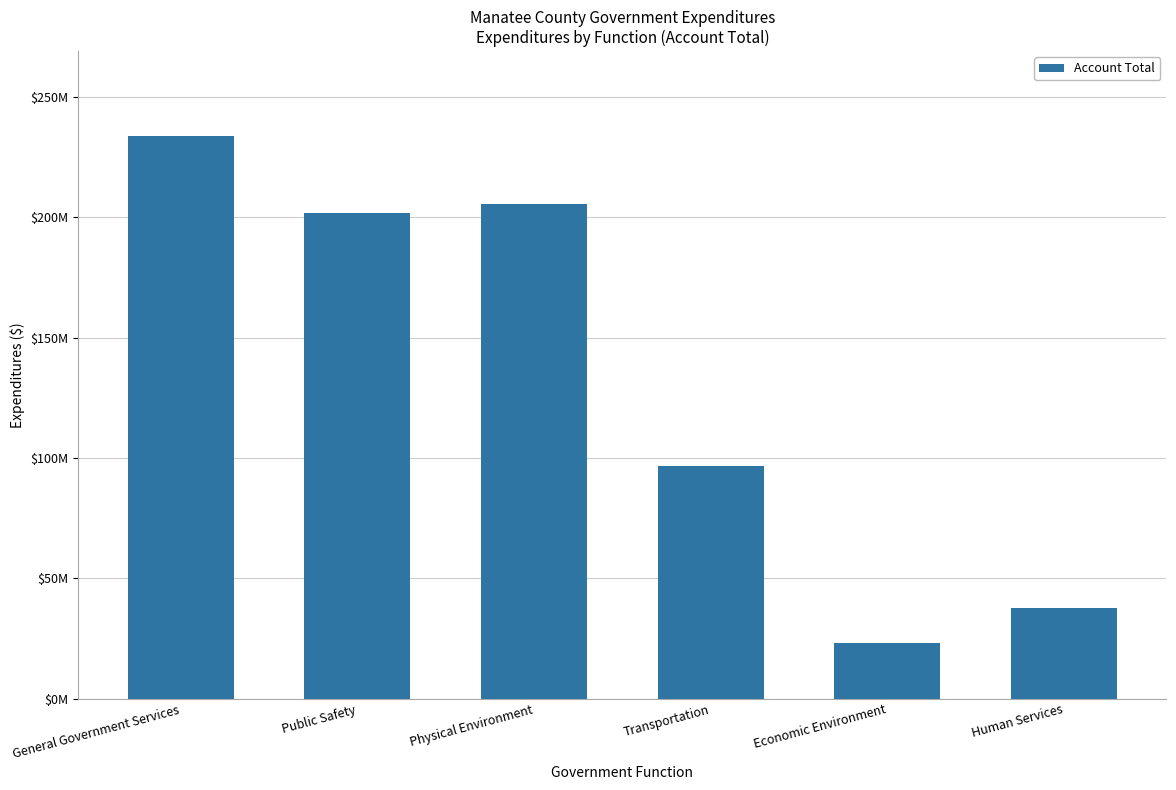

Rank the categories by value from lowest to highest.

Economic Environment, Human Services, Transportation, Public Safety, Physical Environment, General Government Services